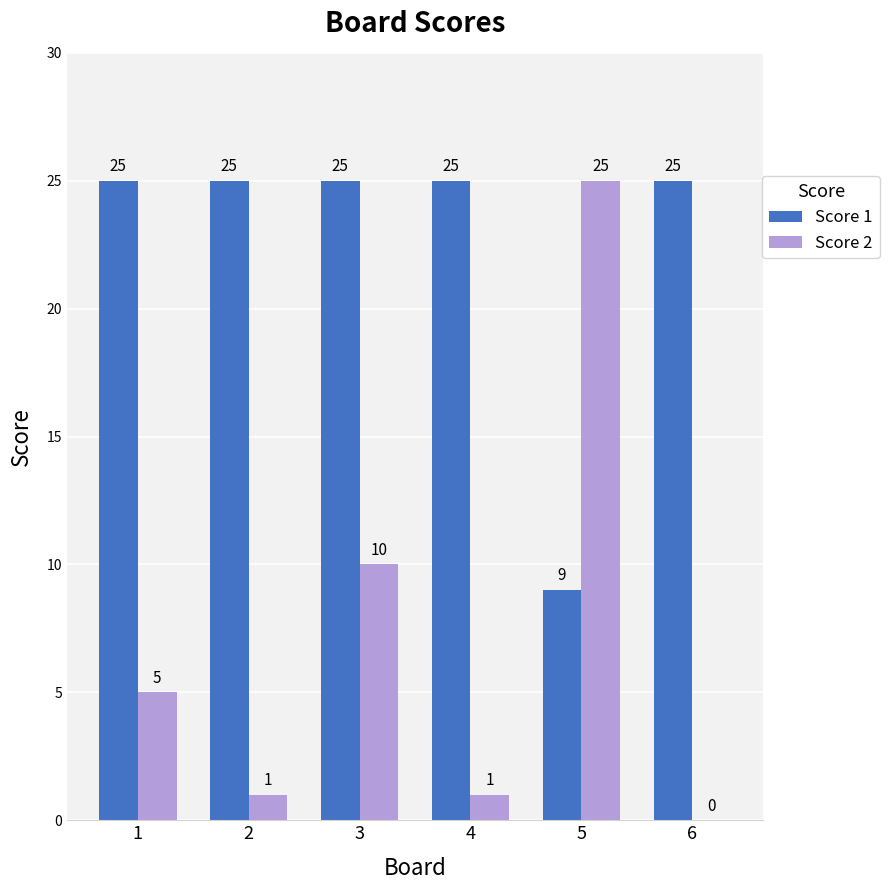

Which series has the largest total across all categories?

Score 1